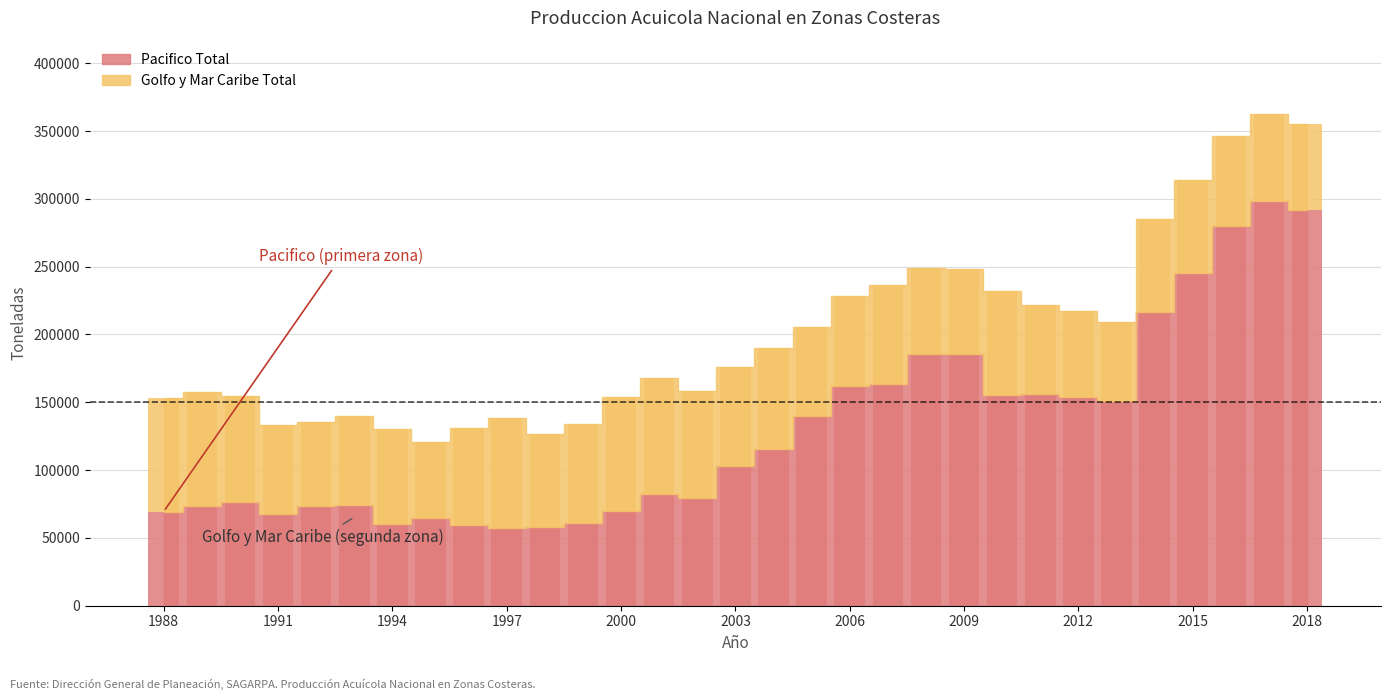

What is the total value across all series at 2001?

168039